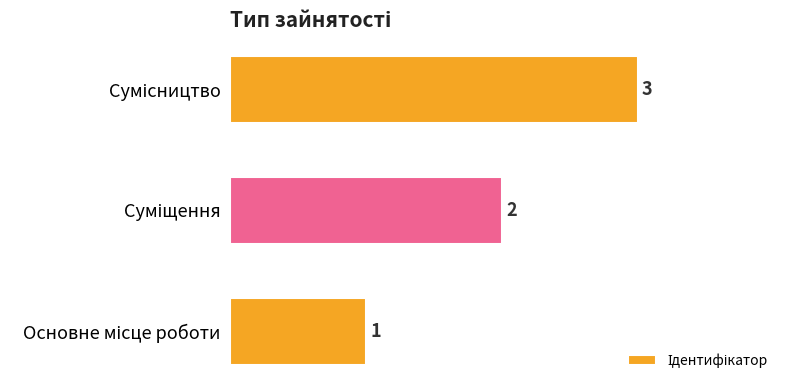

What is the greatest value displayed?

3